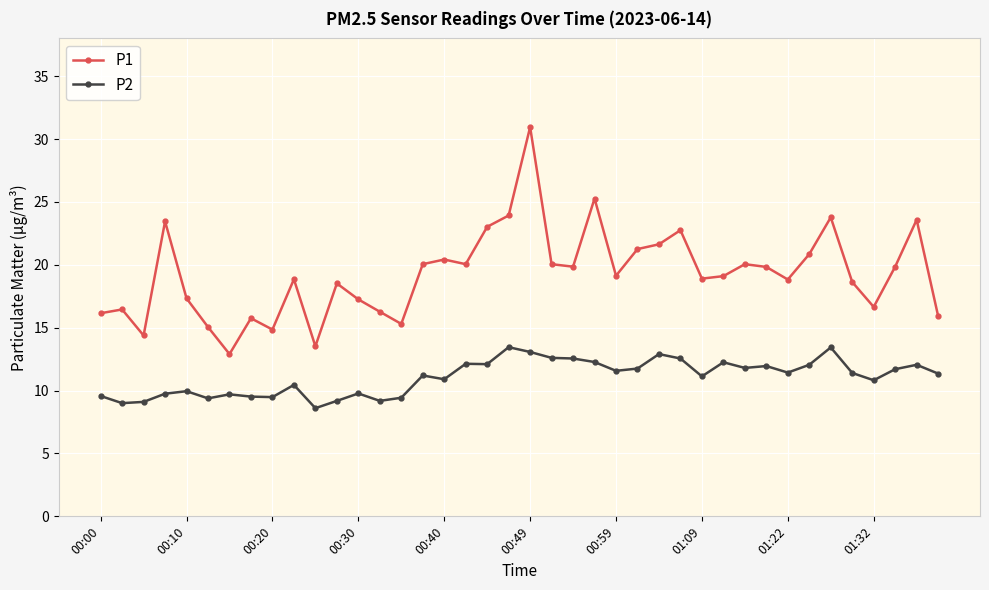

Which series has the largest total across all categories?

P1